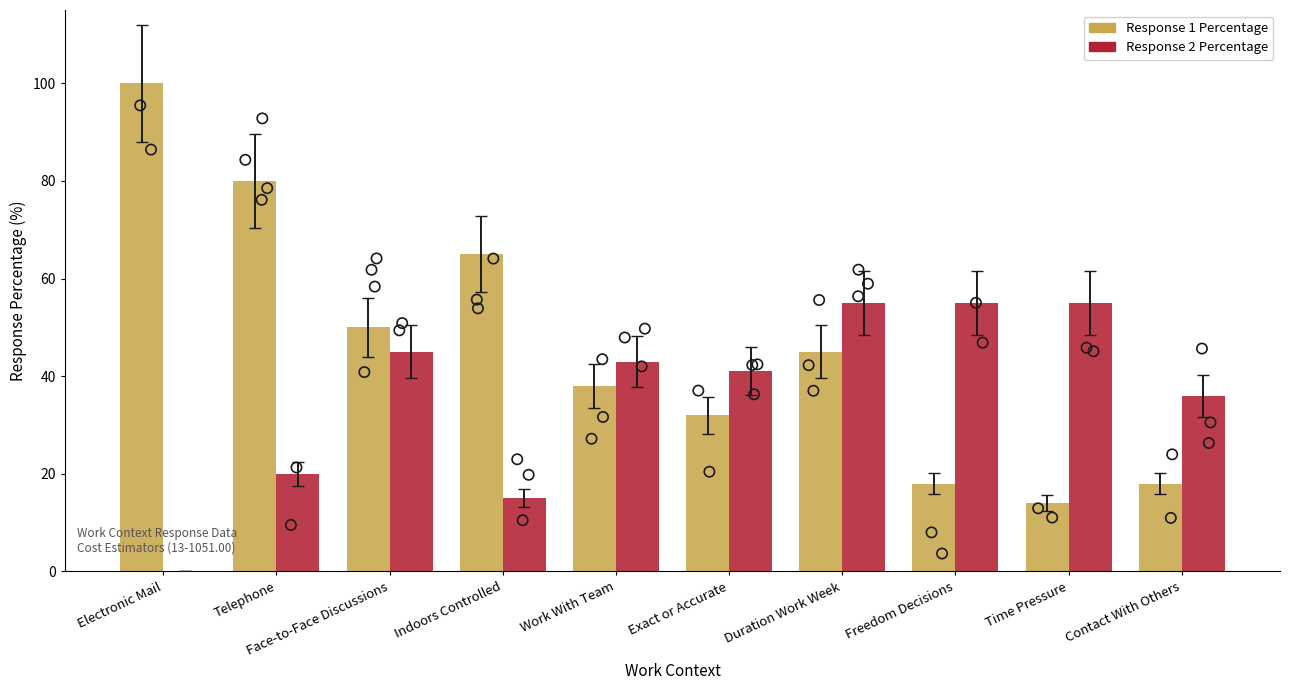

At how many categories does at least one series exceed 80?

1